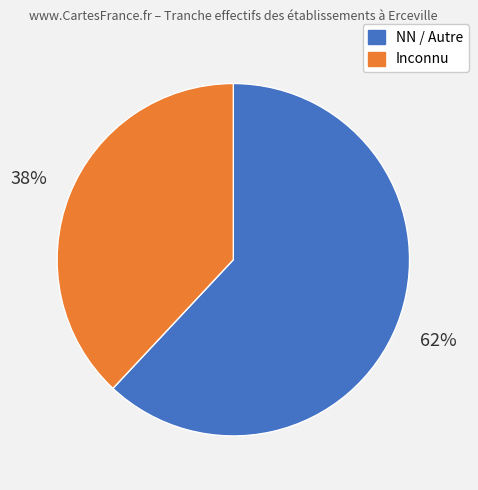

To the nearest percent, what is the difference between the largest and smallest slice percentages?

24%